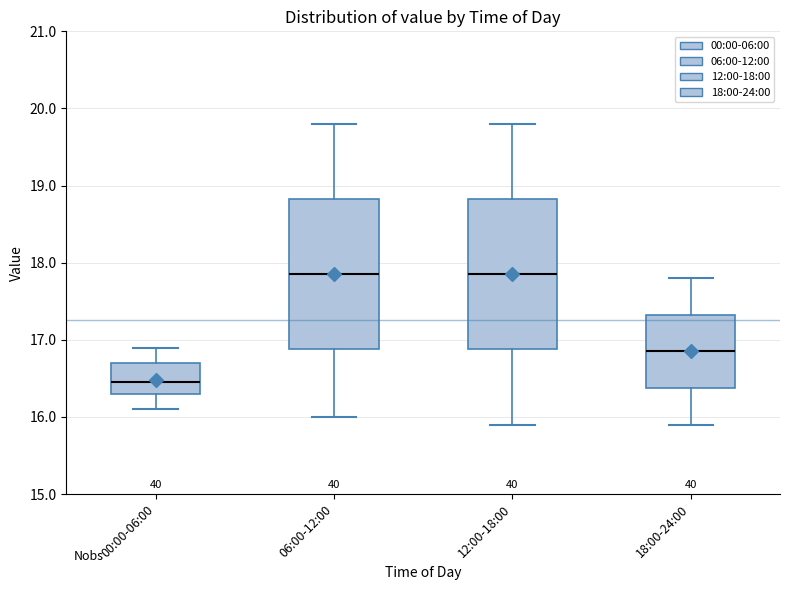

Reading left to right, read every box against the y-axis: the position of its median line, the range the box covers, and the ends of its whiskers. The values are not printed on the chart, so give them approximately, as read against the axis.

00:00-06:00: median 16.5, box 16.3 to 16.7, whiskers 16.1 to 16.9
06:00-12:00: median 17.9, box 16.9 to 18.8, whiskers 16.0 to 19.8
12:00-18:00: median 17.9, box 16.9 to 18.8, whiskers 15.9 to 19.8
18:00-24:00: median 16.9, box 16.4 to 17.3, whiskers 15.9 to 17.8